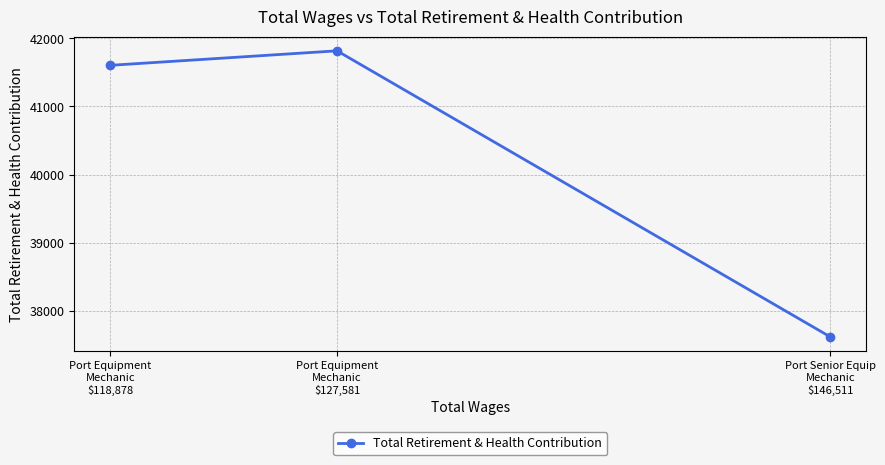

What is the label of the 2nd point from the left?

Port Equipment
Mechanic
$127,581